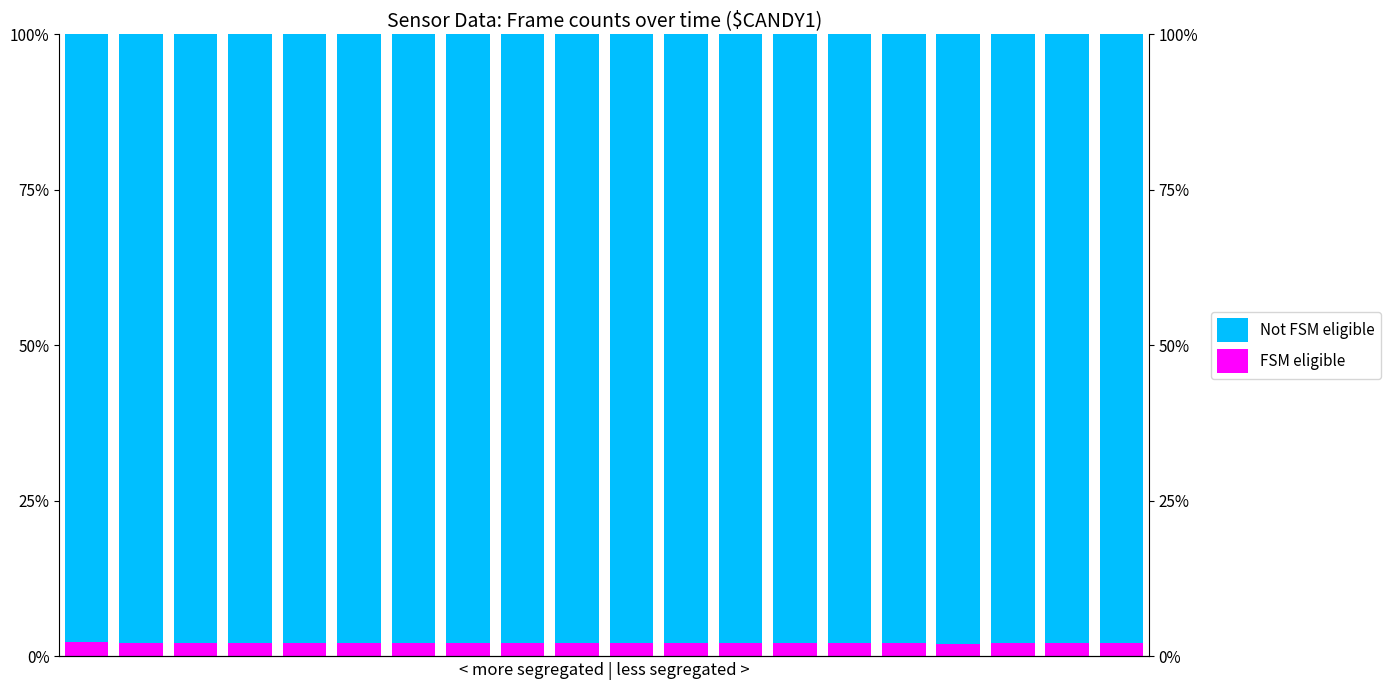

Between 0 and 10, which series saw the biggest shift?

FSM eligible